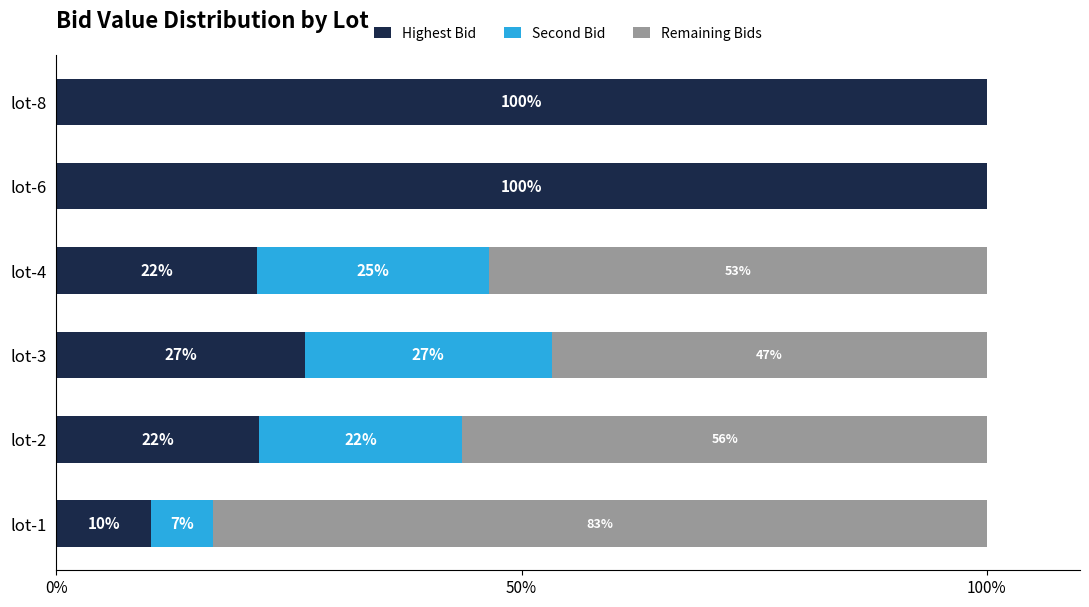

What are all the series names shown in the legend?

Highest Bid, Second Bid, Remaining Bids